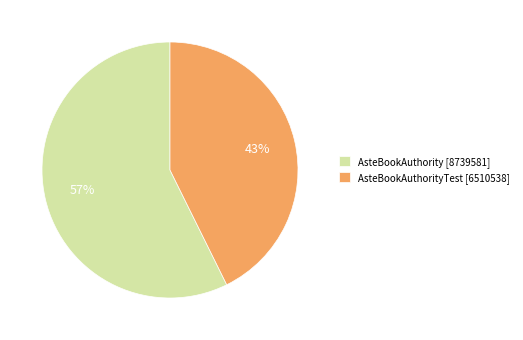

Approximately how many times larger is the value at AsteBookAuthority [8739581] compared to AsteBookAuthorityTest [6510538]?

1.3